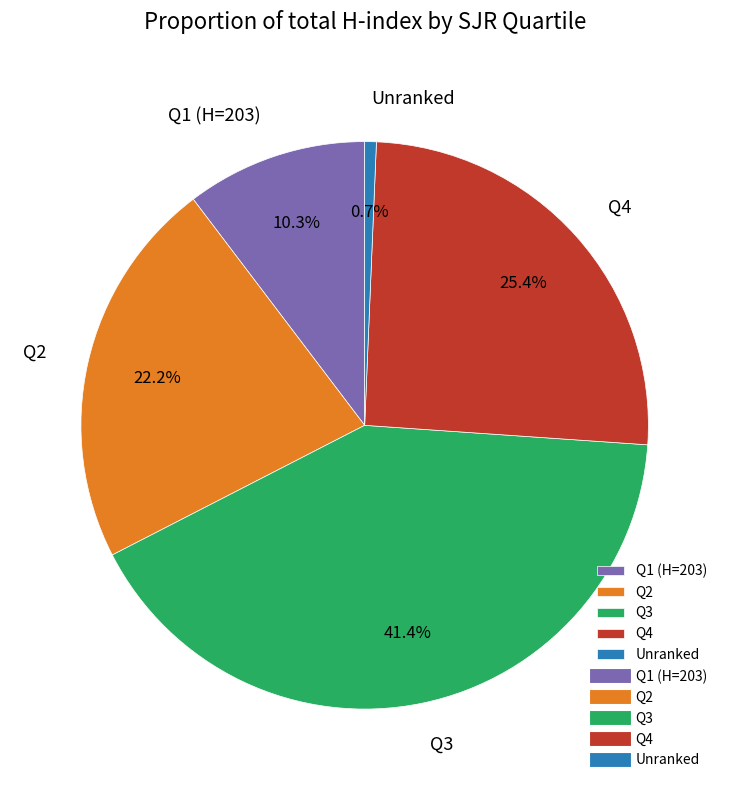

Which category has the smallest portion of the pie?

Unranked